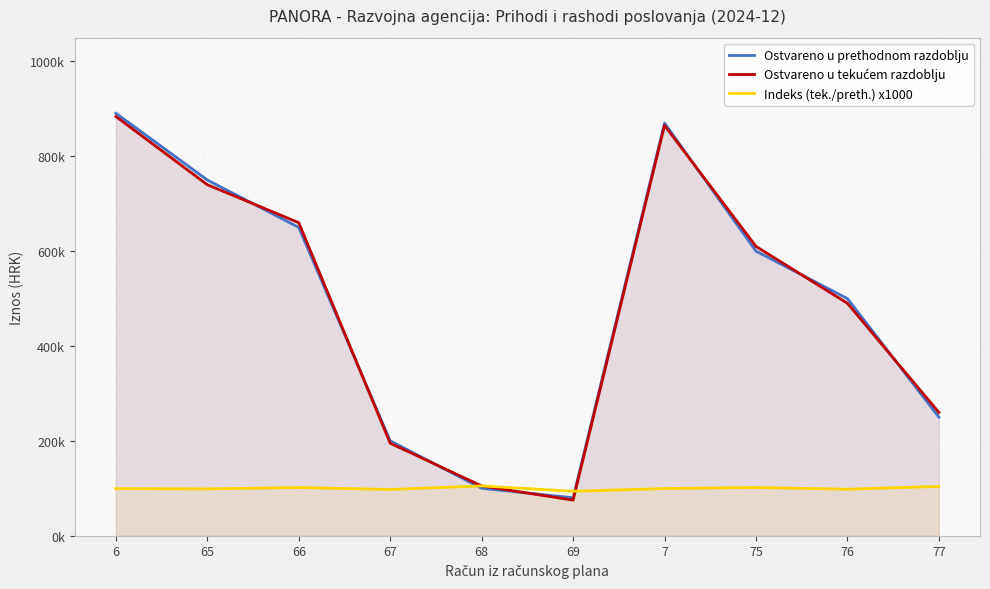

Which series changed the most between 6 and 66?

Ostvareno u prethodnom razdoblju